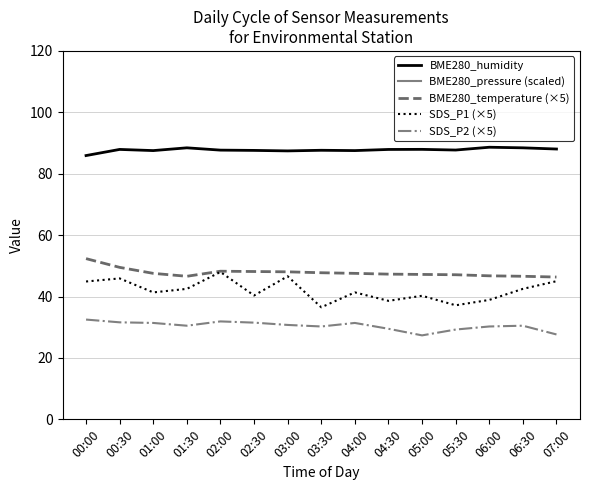

Reading right to left, transcribe all the data shown in this chart.

BME280_humidity: 07:00=88.0	06:30=88.4	06:00=88.6	05:30=87.7	05:00=87.9	04:30=87.9	04:00=87.5	03:30=87.6	03:00=87.4	02:30=87.6	02:00=87.7	01:30=88.4	01:00=87.5	00:30=87.9	00:00=85.9
BME280_pressure (scaled): 07:00=480.4	06:30=480.5	06:00=480.5	05:30=480.5	05:00=480.5	04:30=480.5	04:00=480.5	03:30=480.5	03:00=480.5	02:30=480.5	02:00=480.5	01:30=480.5	01:00=480.5	00:30=480.4	00:00=480.4
BME280_temperature (×5): 07:00=46.3	06:30=46.6	06:00=46.8	05:30=47.1	05:00=47.2	04:30=47.3	04:00=47.5	03:30=47.8	03:00=48.0	02:30=48.2	02:00=48.2	01:30=46.6	01:00=47.5	00:30=49.5	00:00=52.4
SDS_P1 (×5): 07:00=45.0	06:30=42.5	06:00=38.9	05:30=37.1	05:00=40.2	04:30=38.6	04:00=41.3	03:30=36.5	03:00=46.6	02:30=40.4	02:00=48.0	01:30=42.5	01:00=41.3	00:30=45.9	00:00=44.9
SDS_P2 (×5): 07:00=27.7	06:30=30.5	06:00=30.2	05:30=29.2	05:00=27.3	04:30=29.5	04:00=31.4	03:30=30.2	03:00=30.8	02:30=31.5	02:00=31.9	01:30=30.5	01:00=31.4	00:30=31.6	00:00=32.5